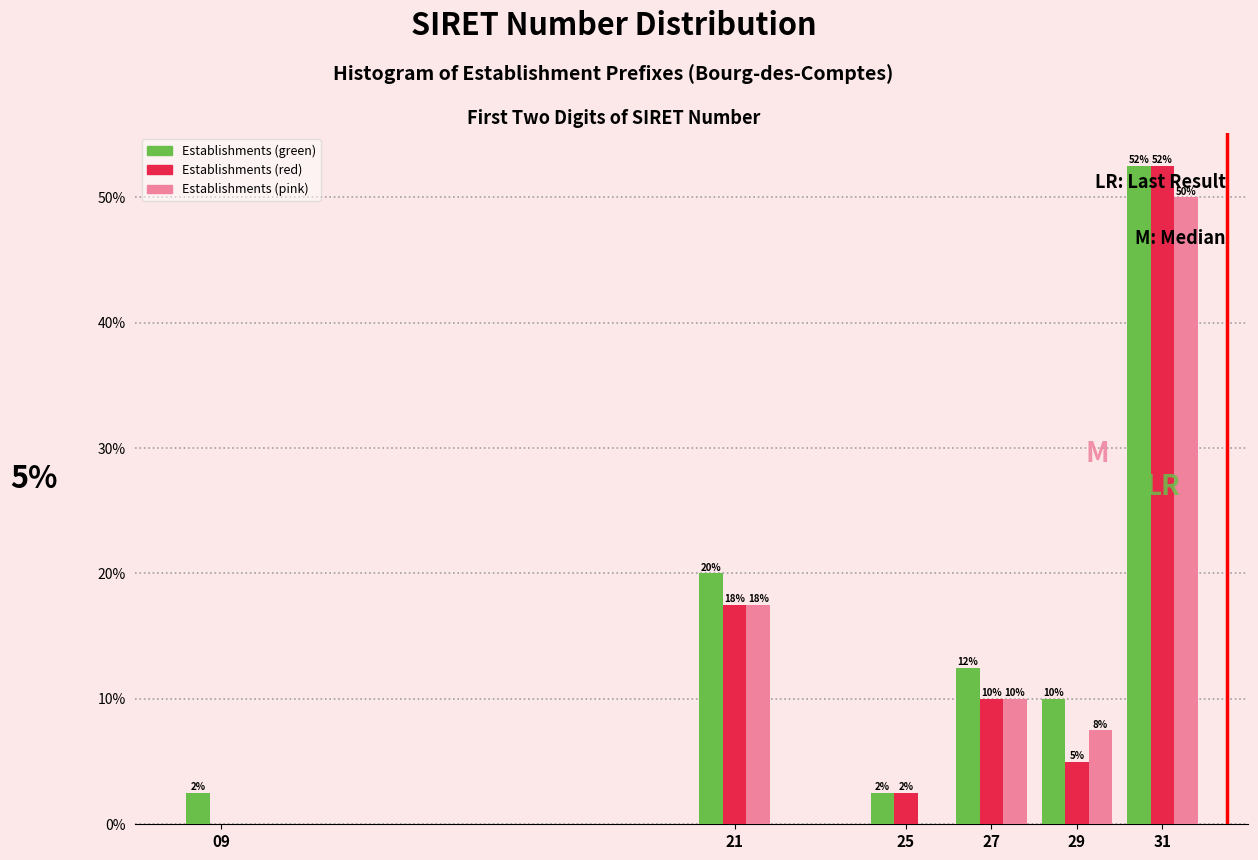

What are all the series names shown in the legend?

Establishments (green), Establishments (red), Establishments (pink)